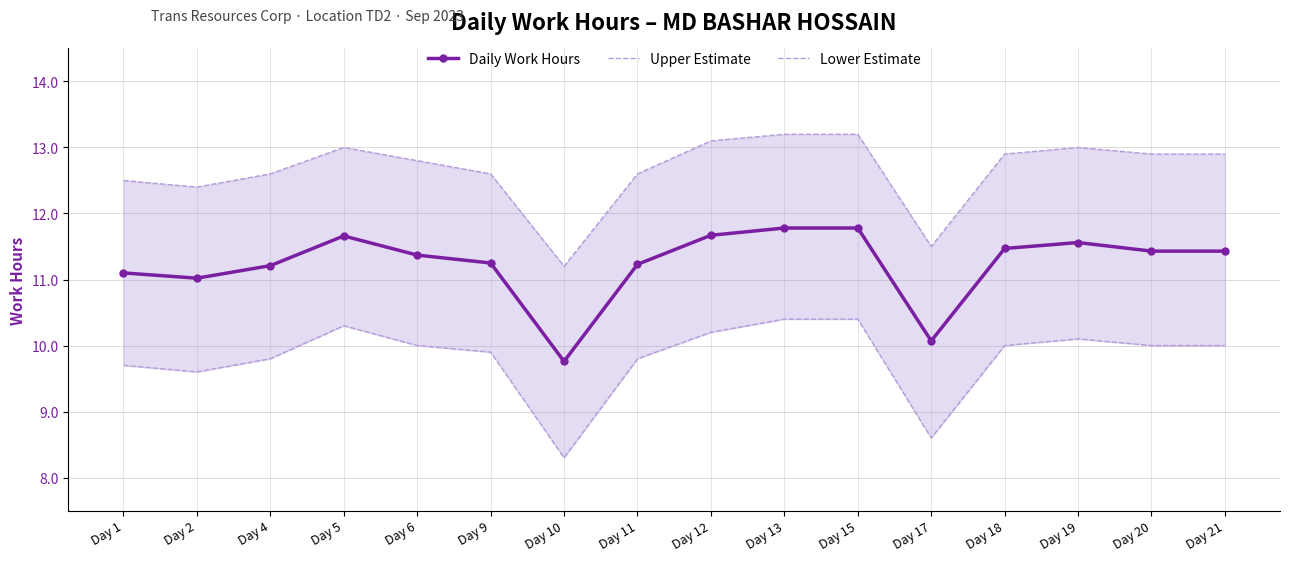

Between Day 13 and Day 5, which is larger?

Day 13